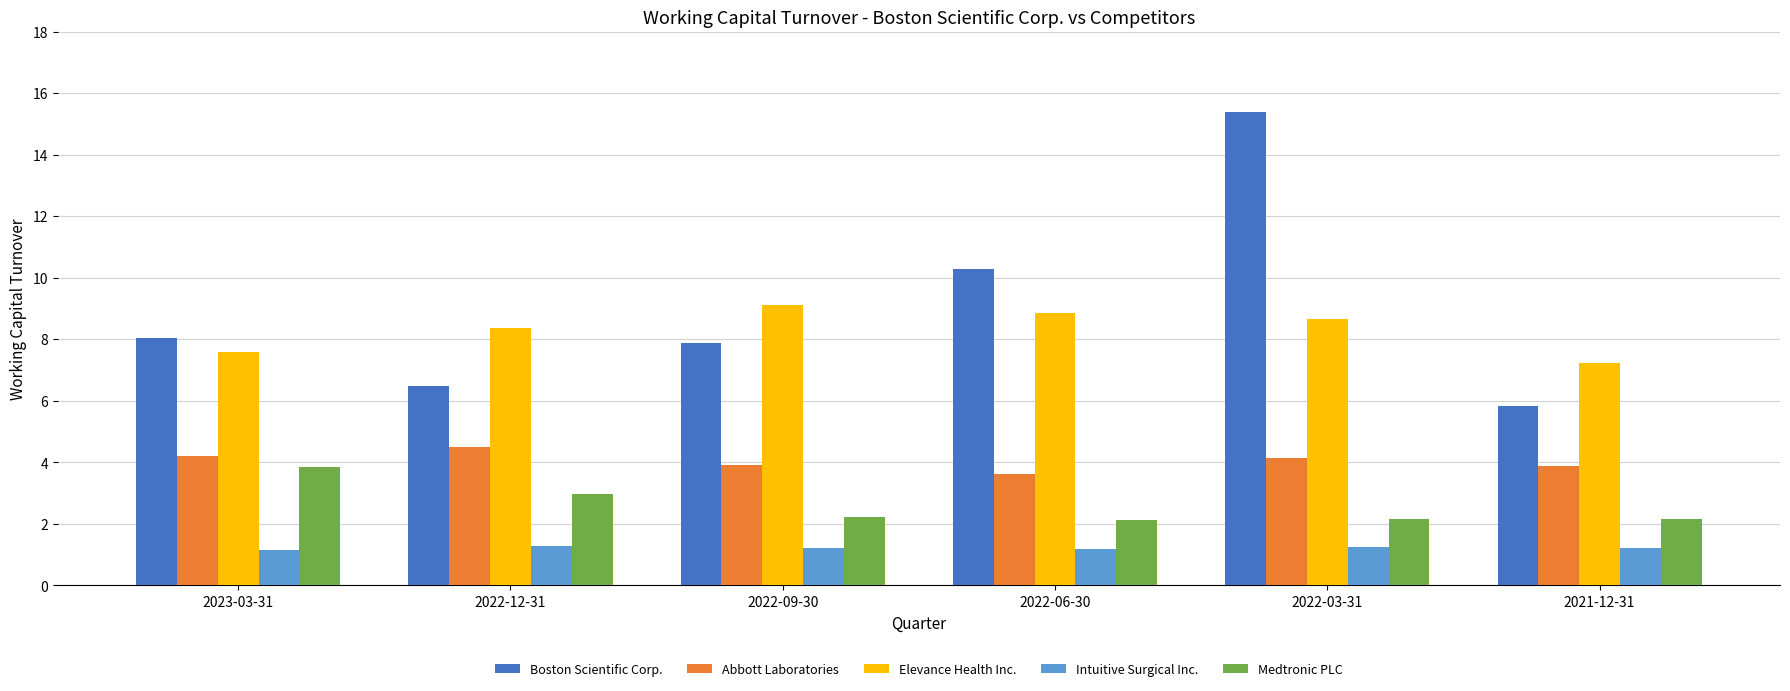

How many bars are there in each group?

5